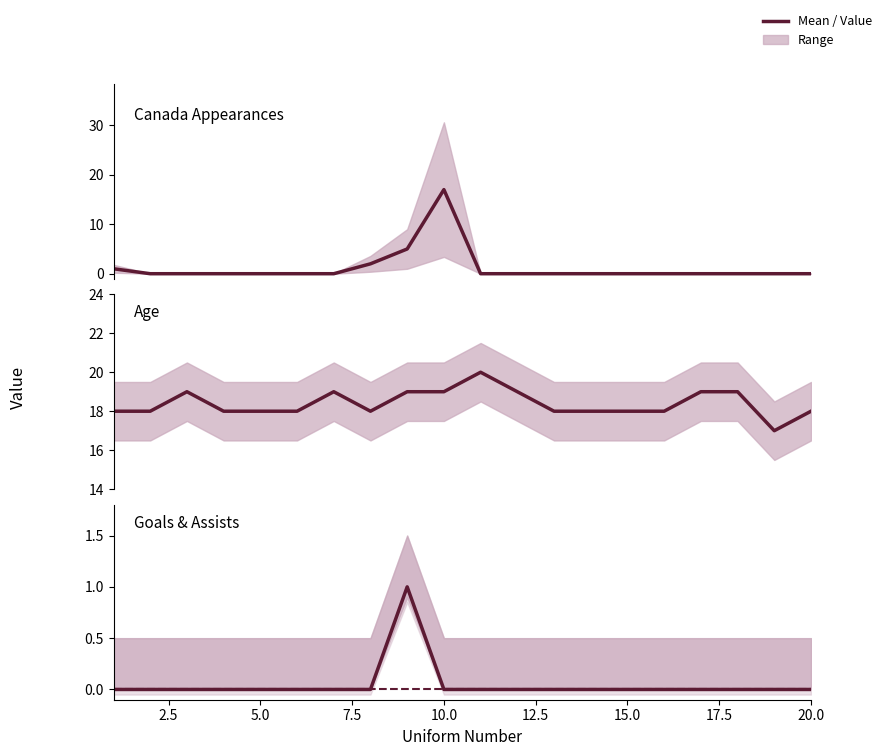

Reading left to right, list all the values displayed in this chart.

Canada Appearances: 1	0	0	0	0	0	0	2	5	17	0	0	0	0	0	0	0	0	0	0
Age: 18	18	19	18	18	18	19	18	19	19	20	19	18	18	18	18	19	19	17	18
Canada Goals: 0	0	0	0	0	0	0	0	1	0	0	0	0	0	0	0	0	0	0	0
Canada Assists: 0	0	0	0	0	0	0	0	0	0	0	0	0	0	0	0	0	0	0	0